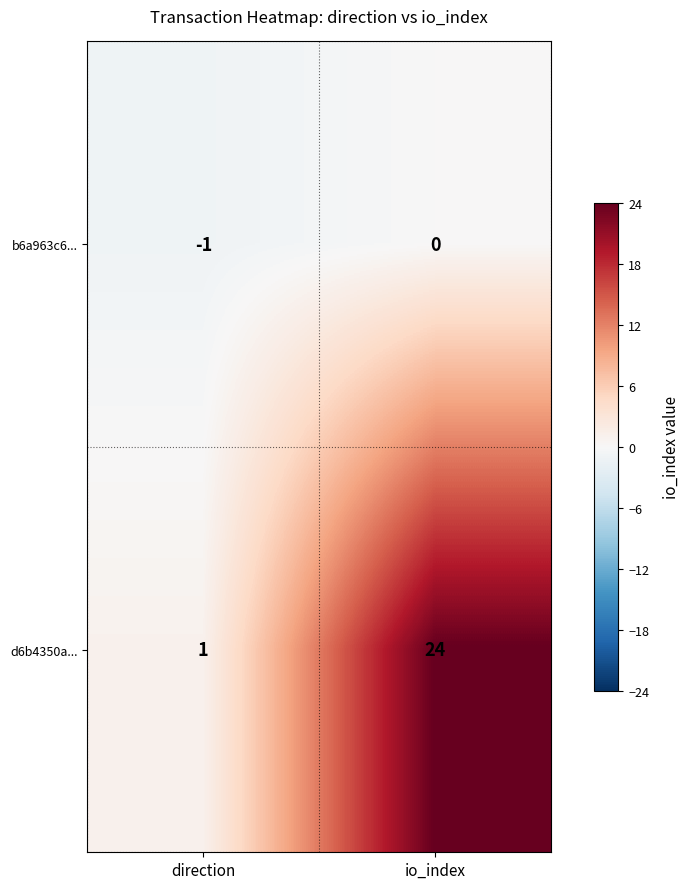

At which category is the sum across all series the highest?

io_index